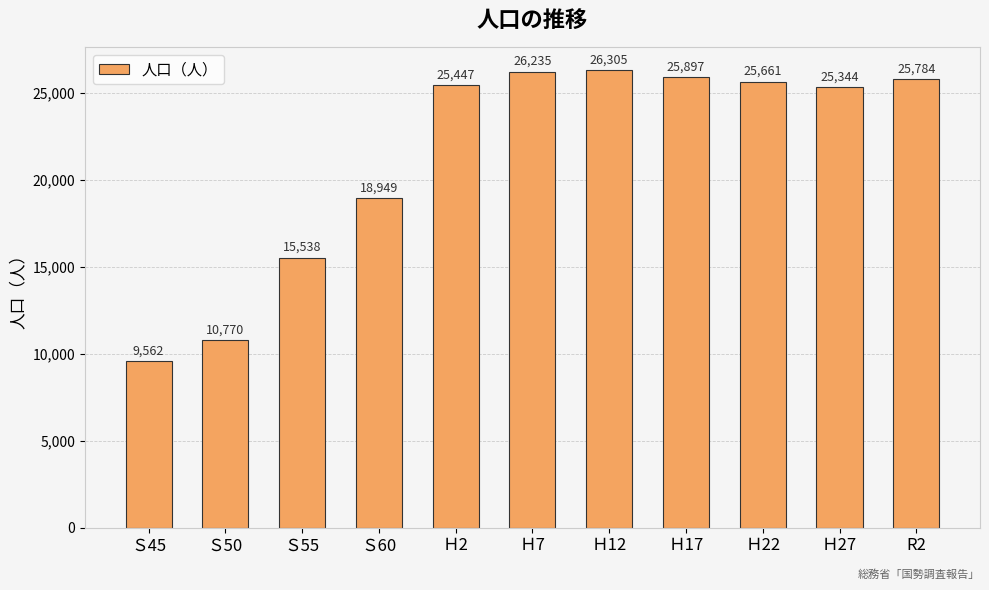

What position from the left is Ｓ45?

1